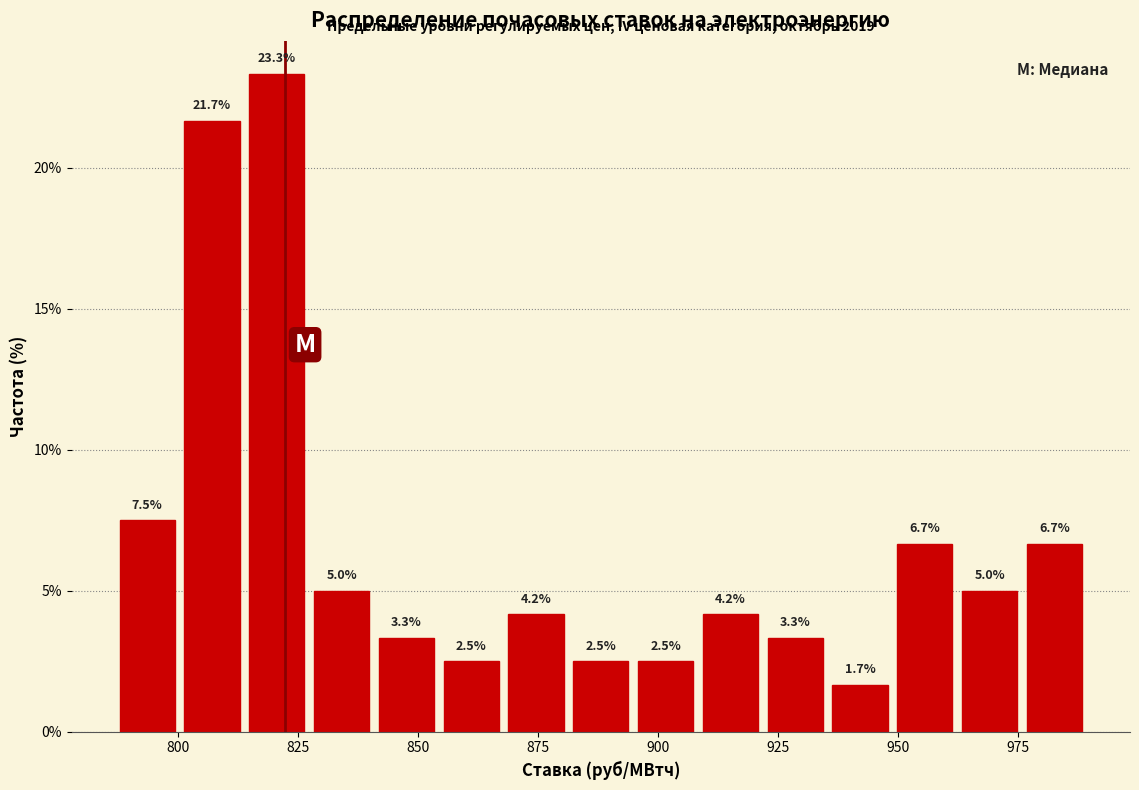

Read against the x-axis, roughly where is the centre of the tallest bar?

820